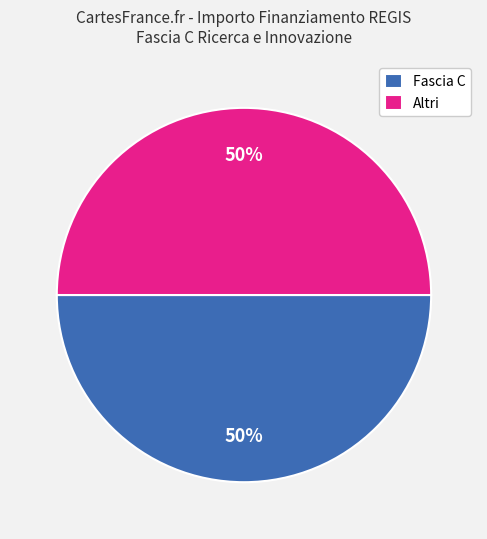

How many segments does this pie chart have?

2